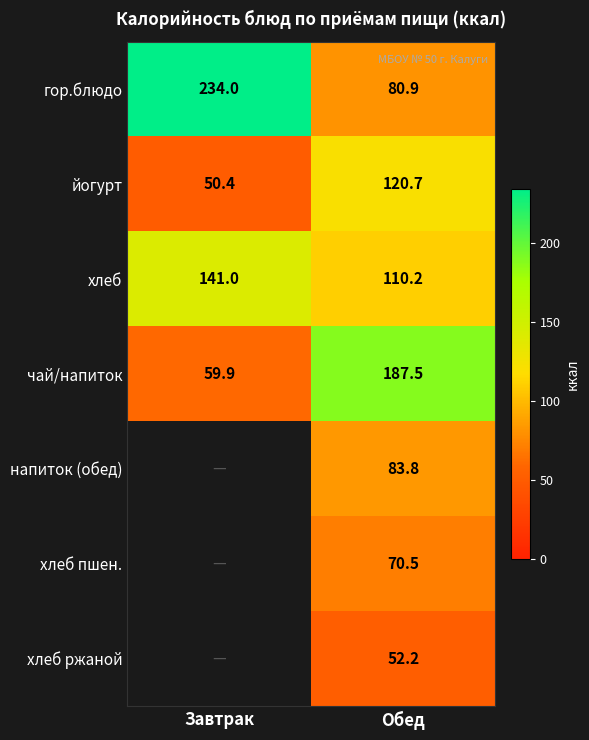

At which category is the sum across all series the highest?

Обед